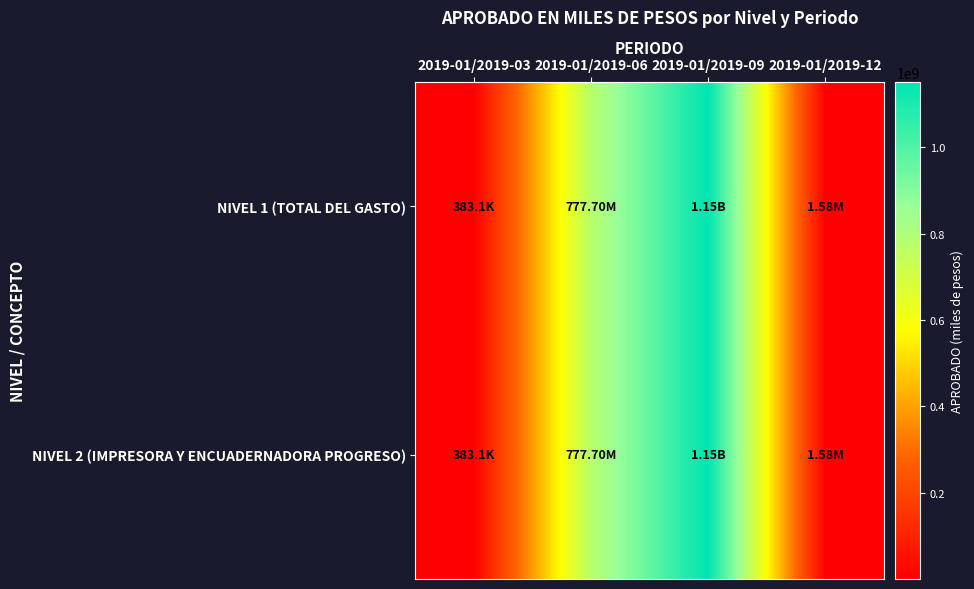

At how many categories does at least one series exceed 660696226?

2